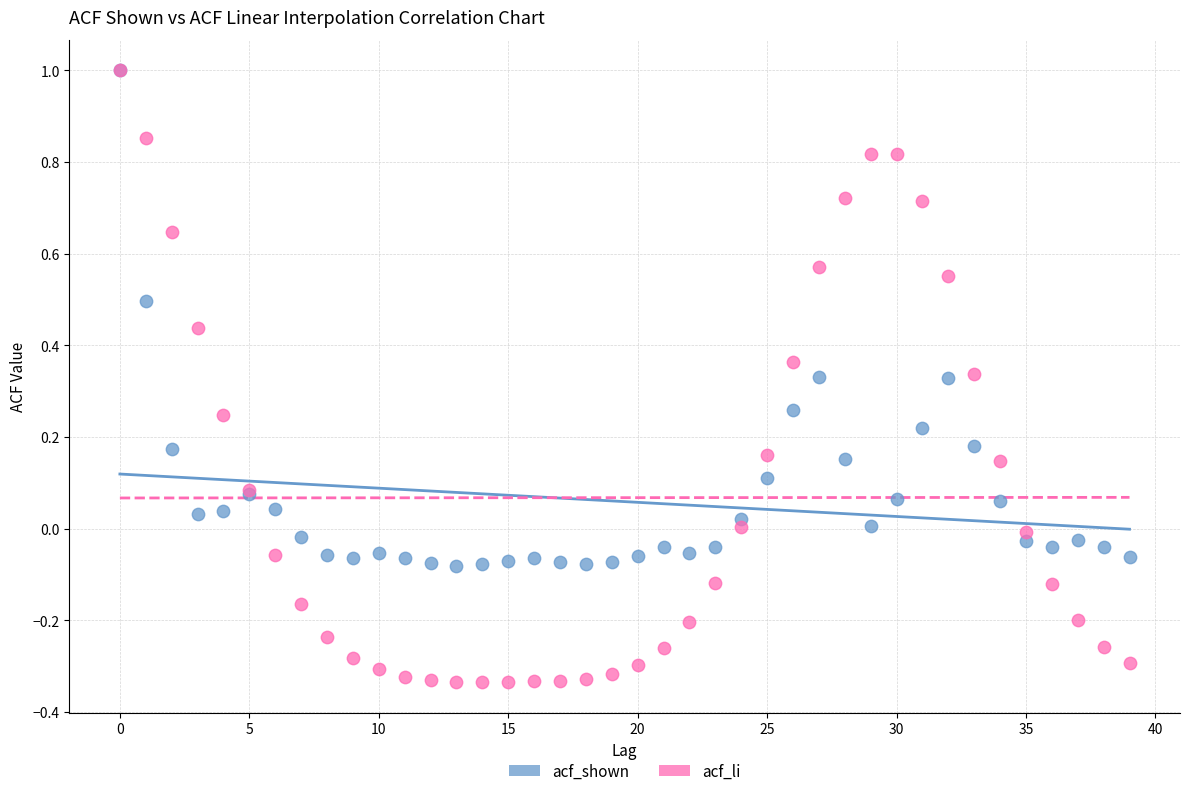

Which series has the widest spread of Y values?

acf_li